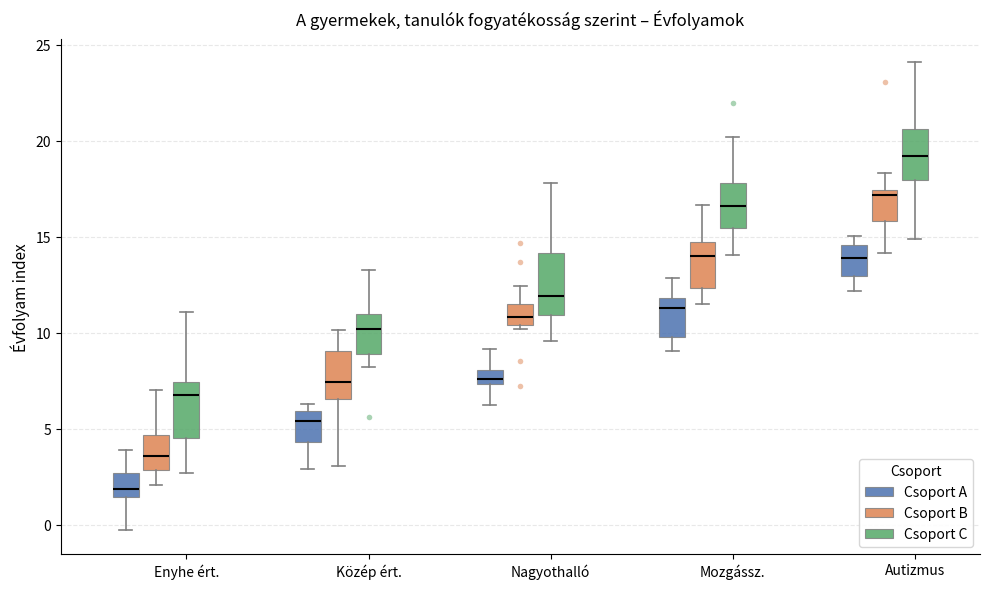

Where is the upper edge of the box for Enyhe ért. (Csoport A) on the y-axis? The values are not printed on the chart, so give them approximately, as read against the axis.

2.5